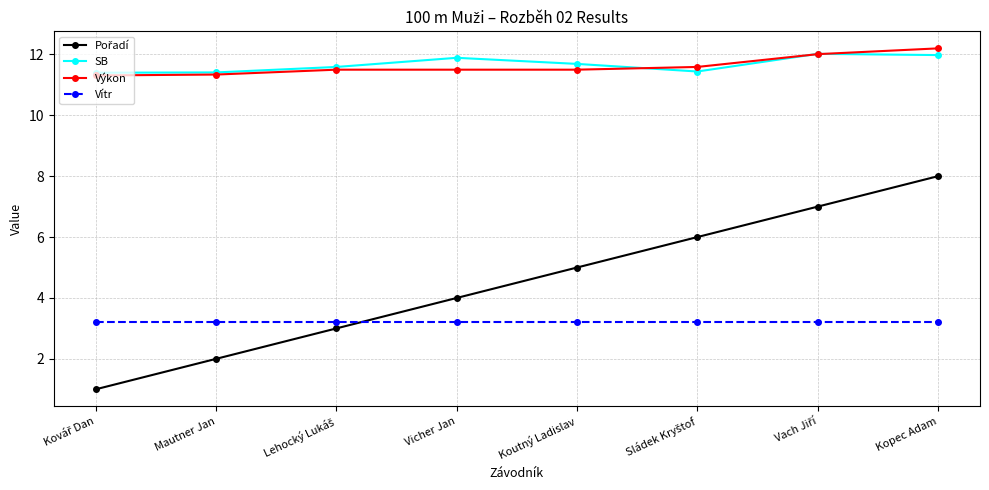

What is the lowest value of the Vítr series?

3.2